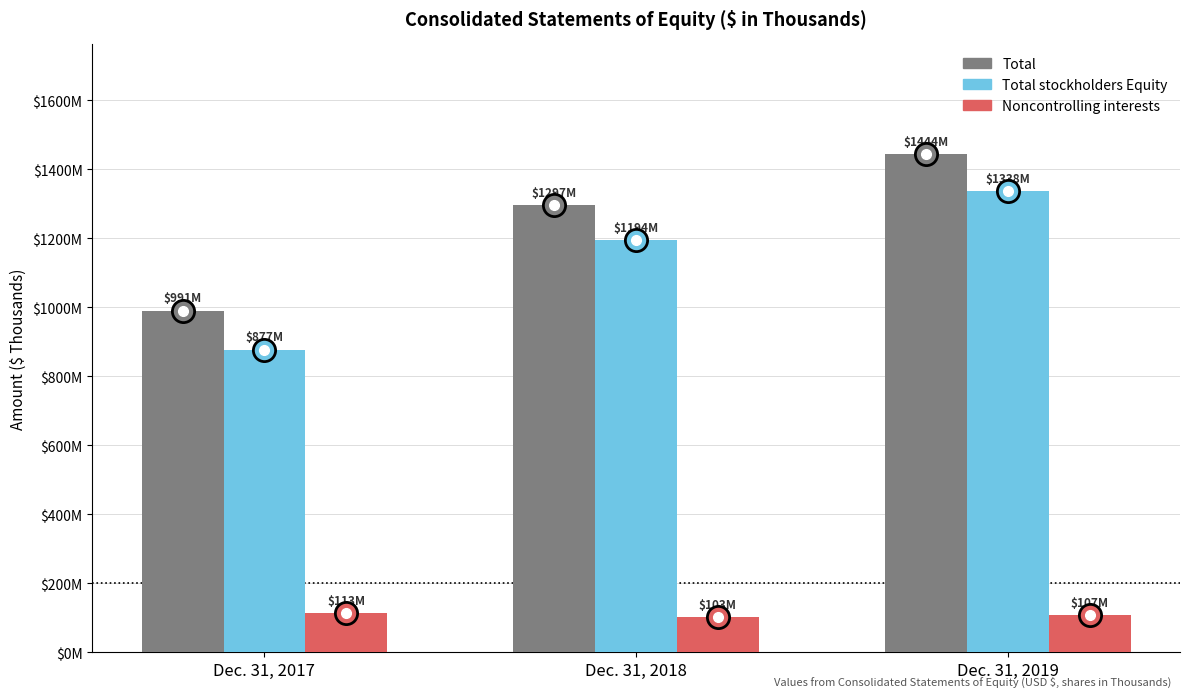

List the labels in order of Total stockholders Equity value, smallest first.

Dec. 31, 2017, Dec. 31, 2018, Dec. 31, 2019